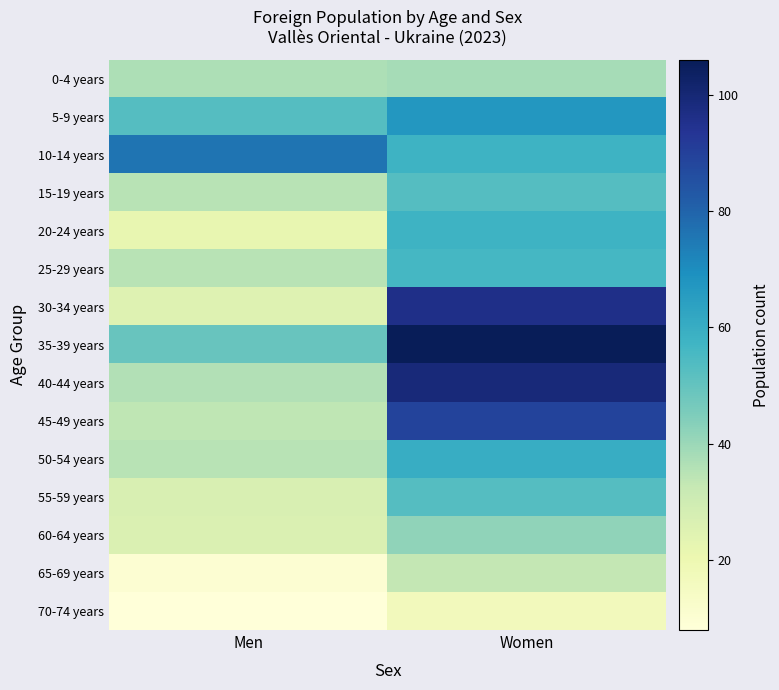

At how many categories does at least one series exceed 30?

2